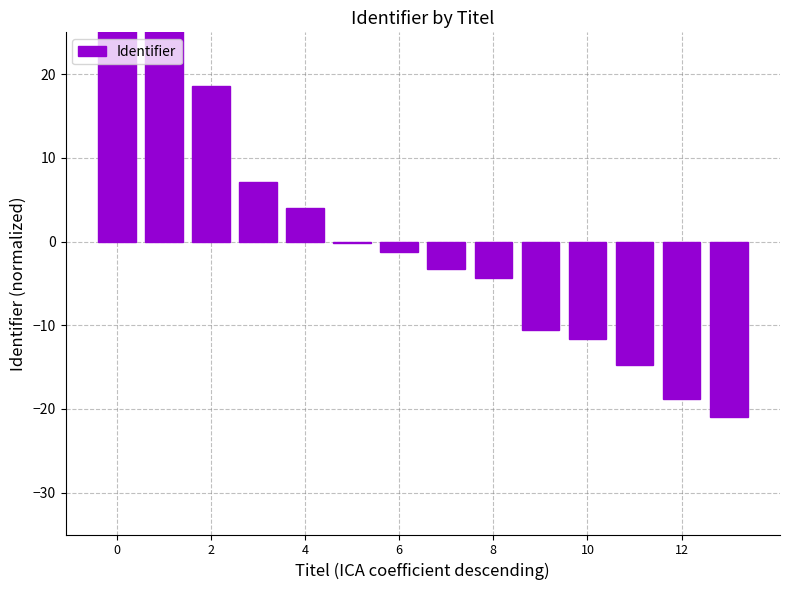

Read the value at 10.

-11.6